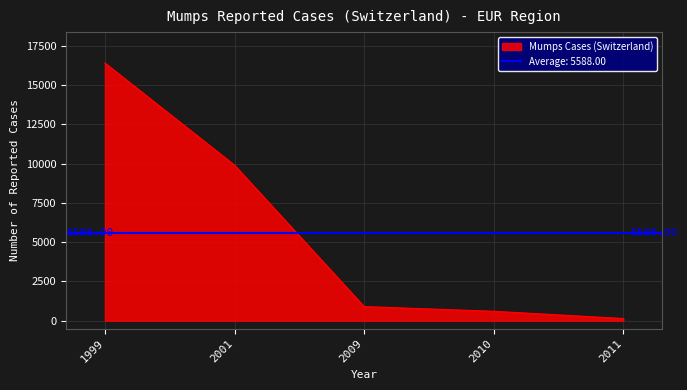

Between 2010 and 2011, which is larger?

2010